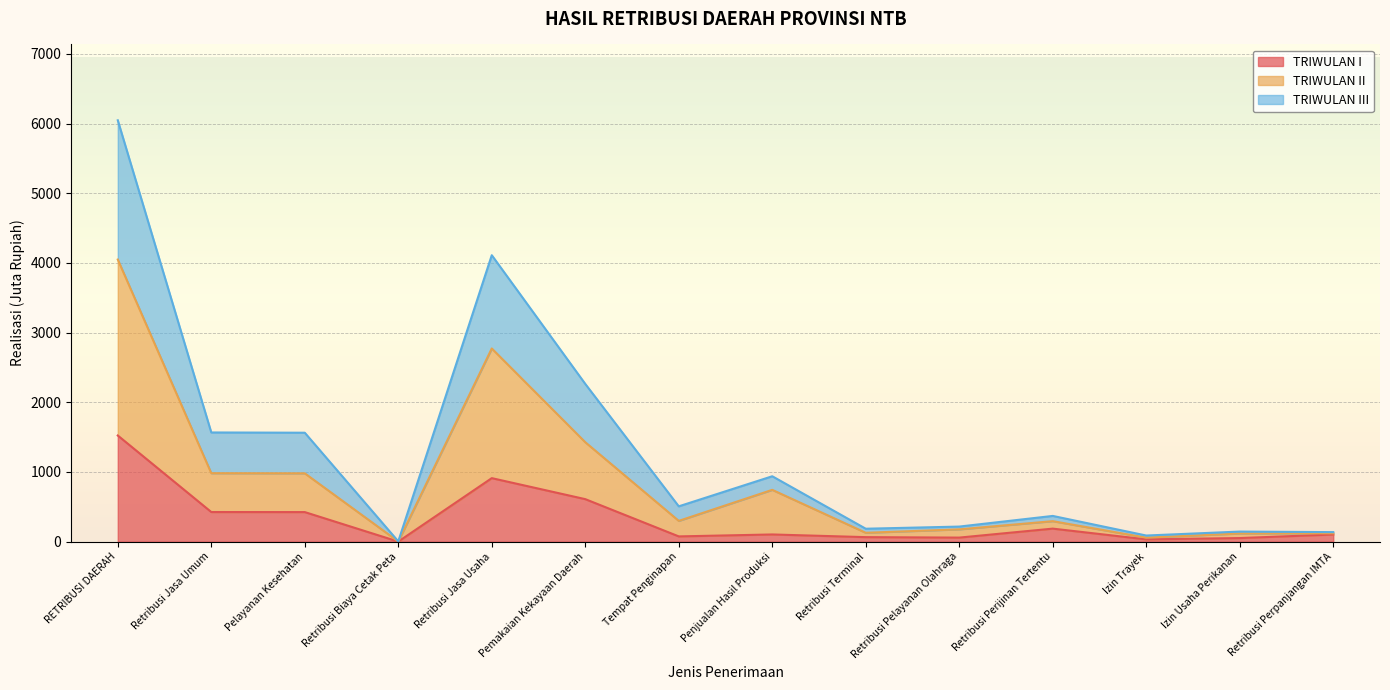

At which category is the sum across all series the highest?

RETRIBUSI DAERAH